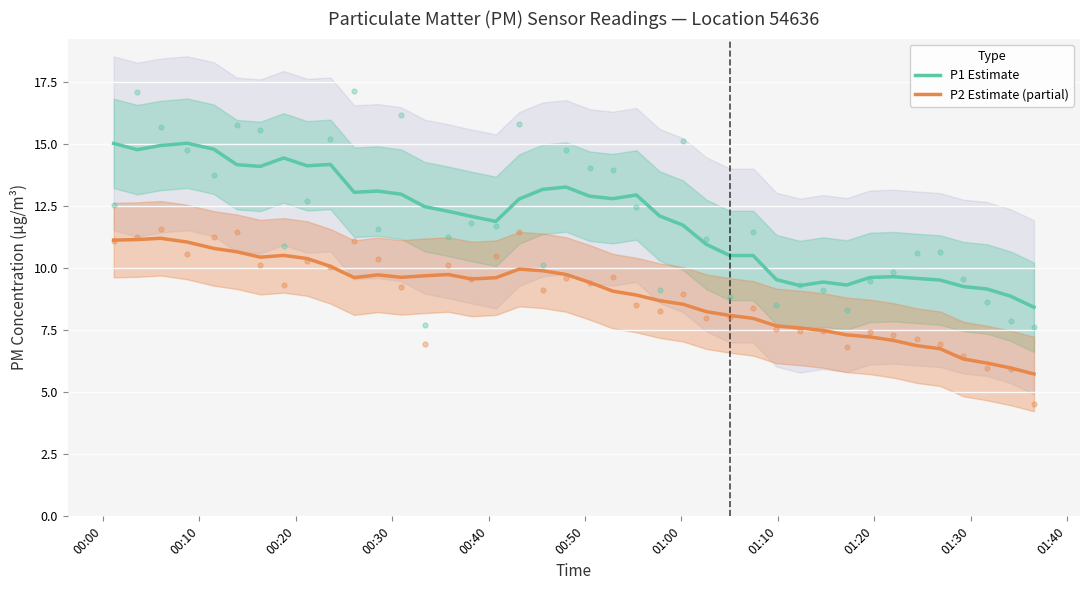

Which series has the largest total across all categories?

P1 Estimate